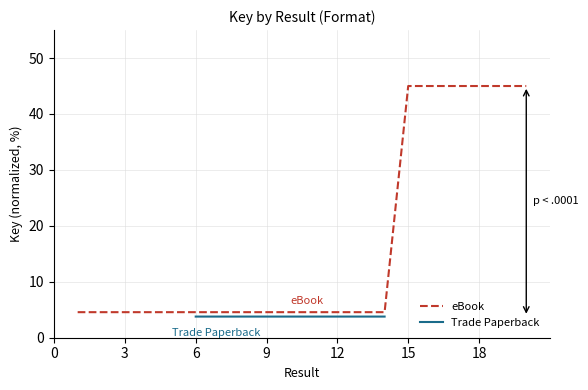

Is it true that eBook equals 45.0 at 18?

True